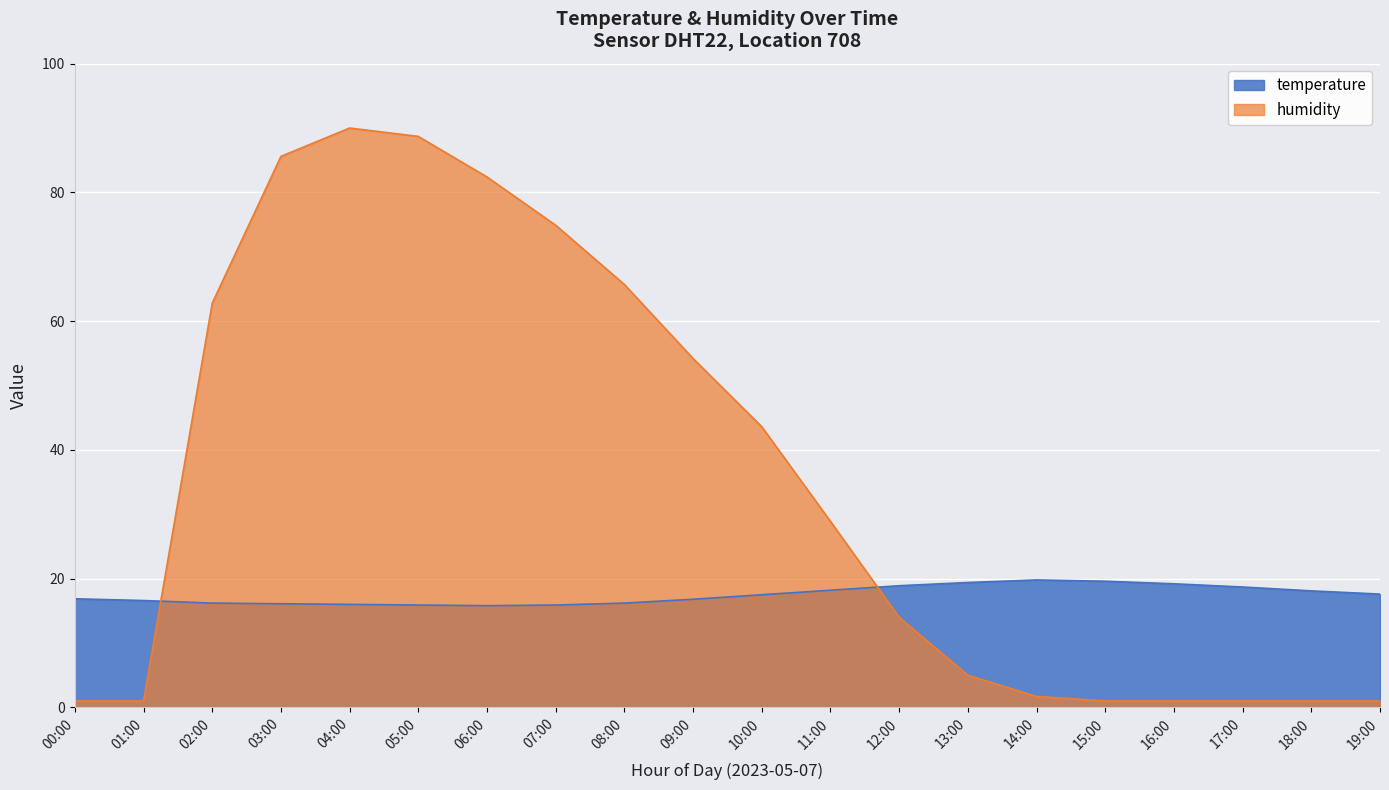

What is the maximum value shown in the chart?

90.0